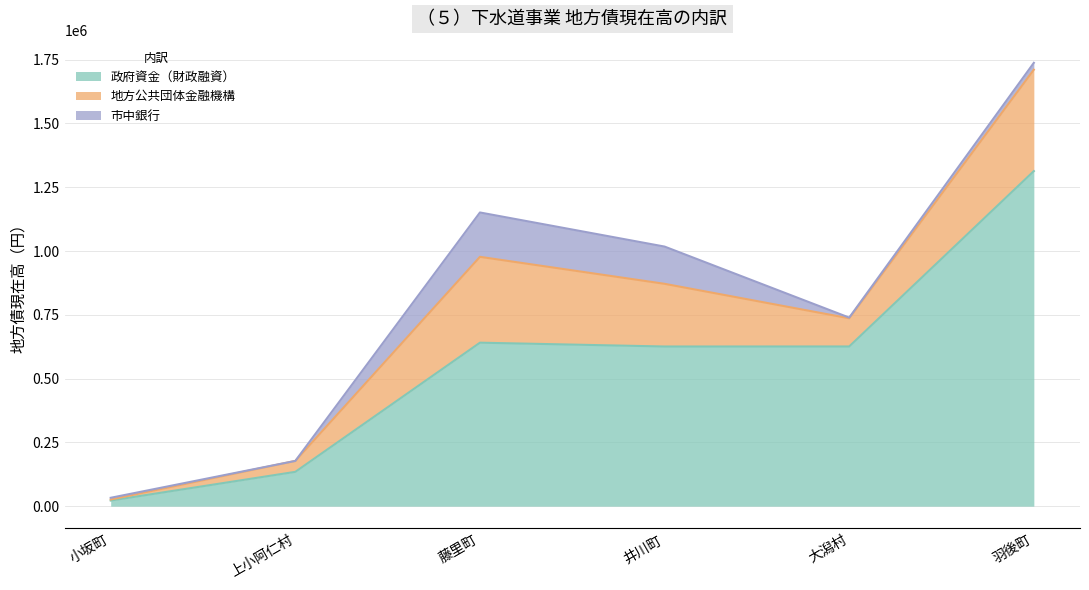

How many distinct data groups are displayed?

3